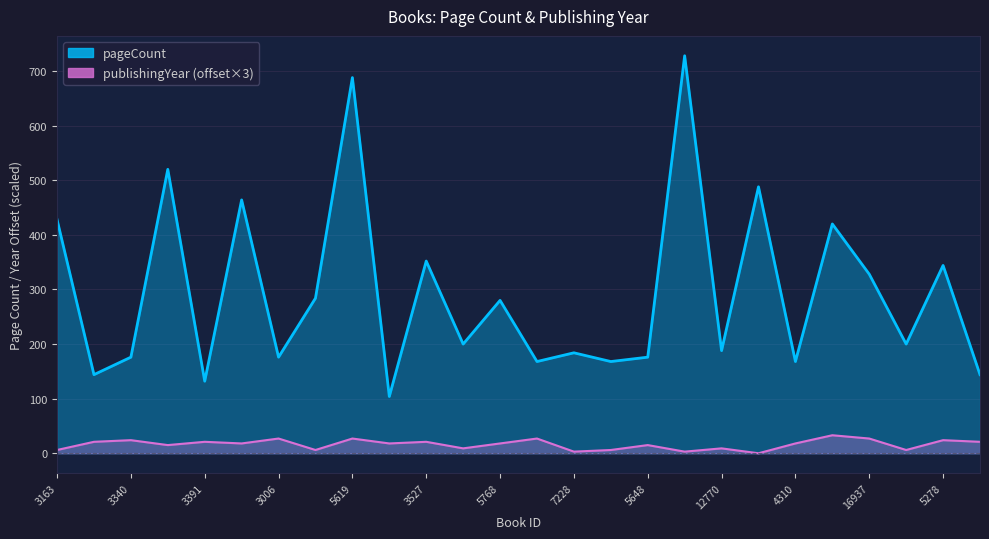

What is the difference between the maximum and minimum values in the publishingYear series?

33